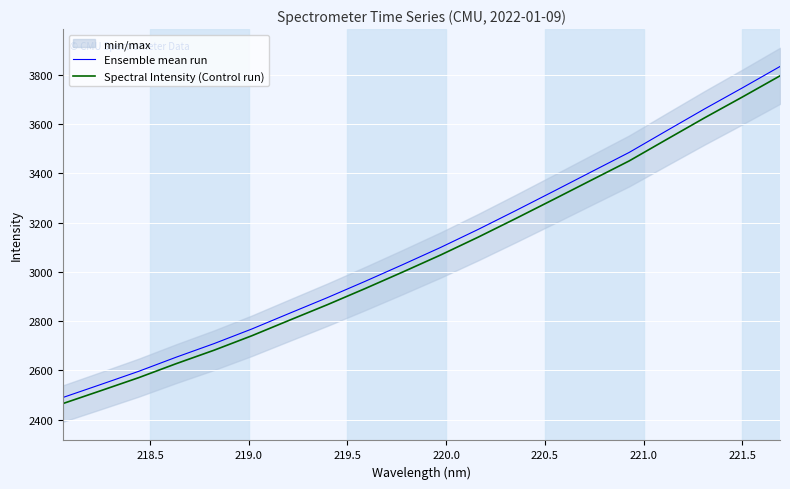

True or false: Ensemble mean run has more than 1 interior local peaks.

False